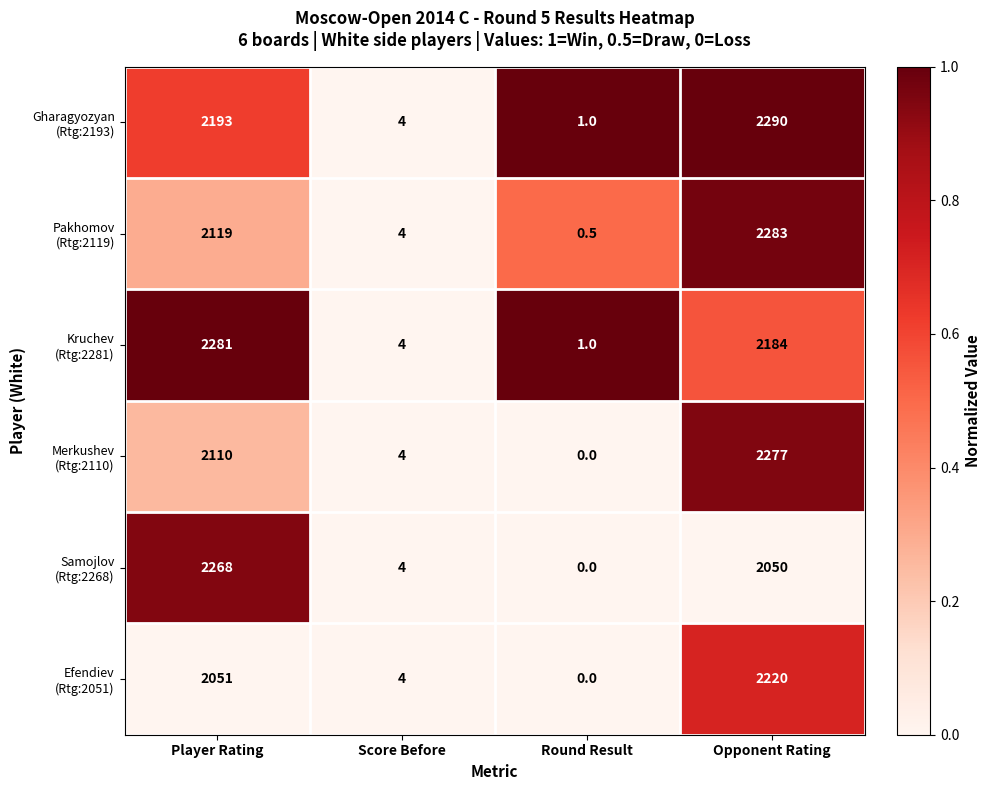

What is the greatest value displayed?

2290.0